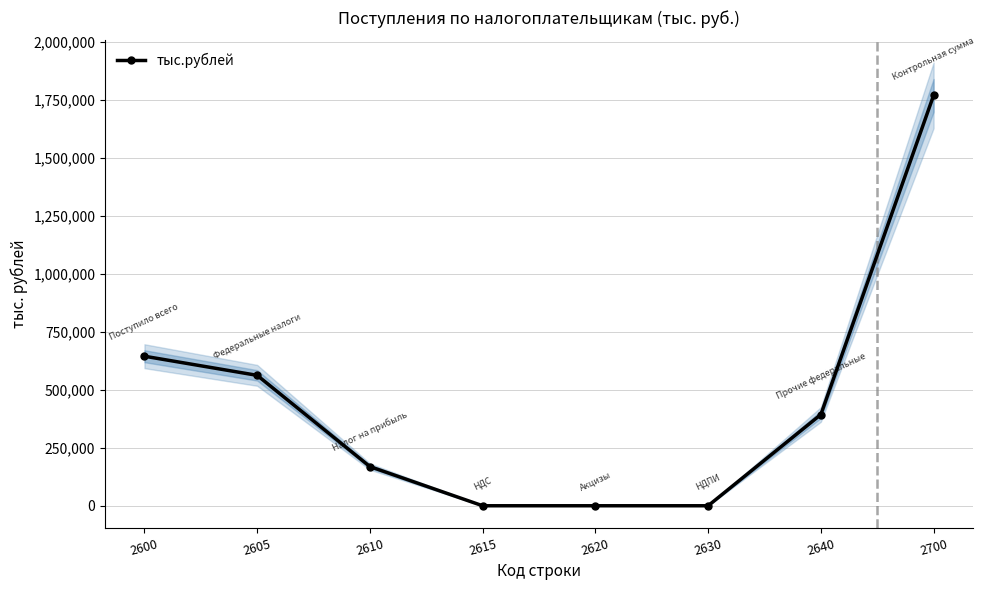

At which label is the value closest to 885130?

2600